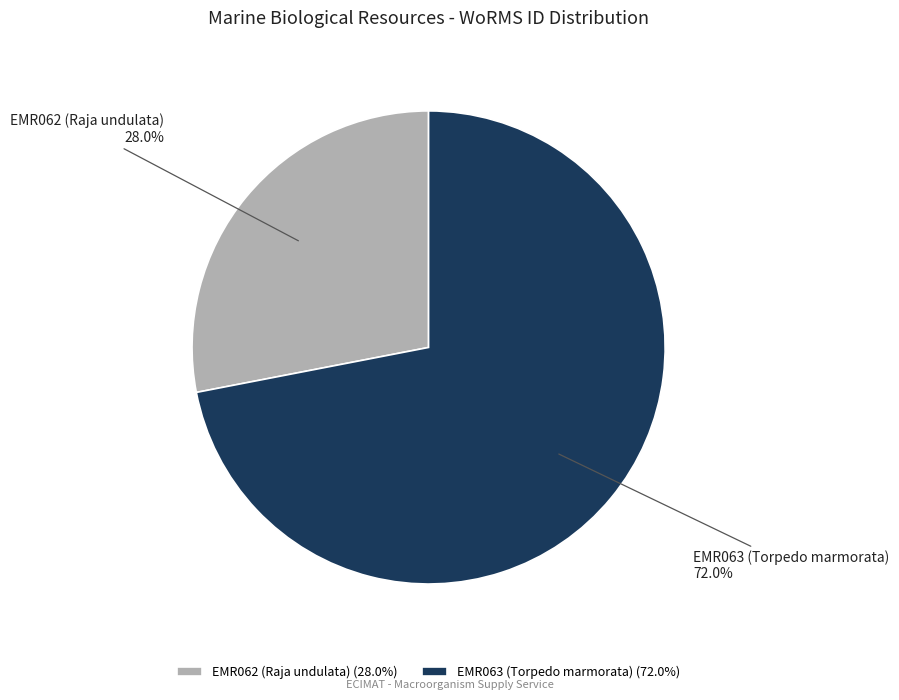

Between EMR063 (Torpedo marmorata) and EMR062 (Raja undulata), which is larger?

EMR063 (Torpedo marmorata)